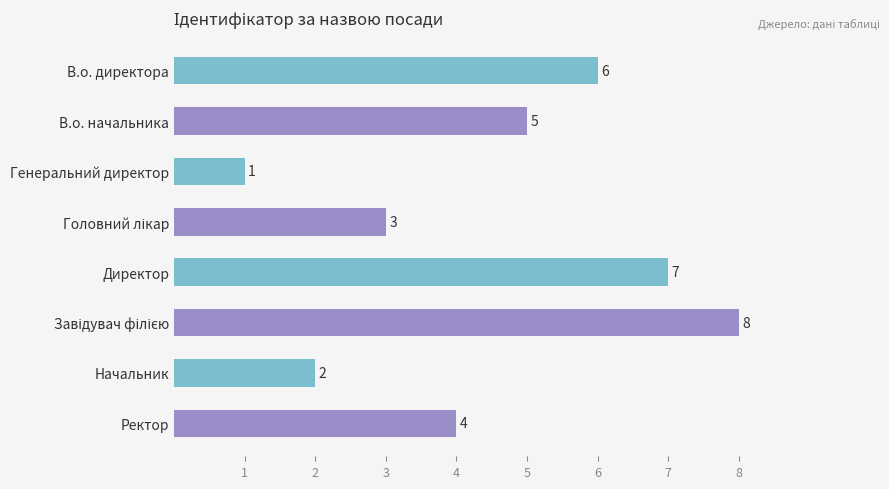

What is the greatest value displayed?

8